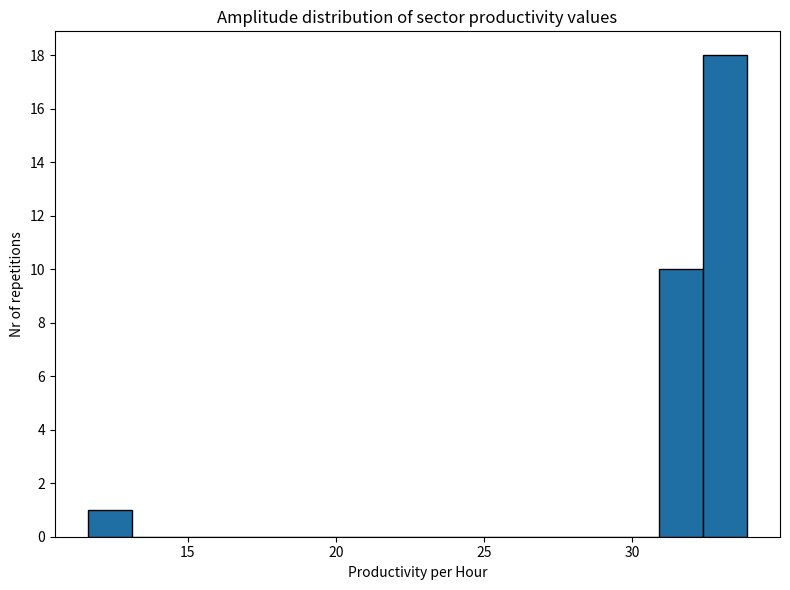

Around what value on the x-axis is the tallest bar? Give the approximate position of its centre, as read against the axis.

33.0